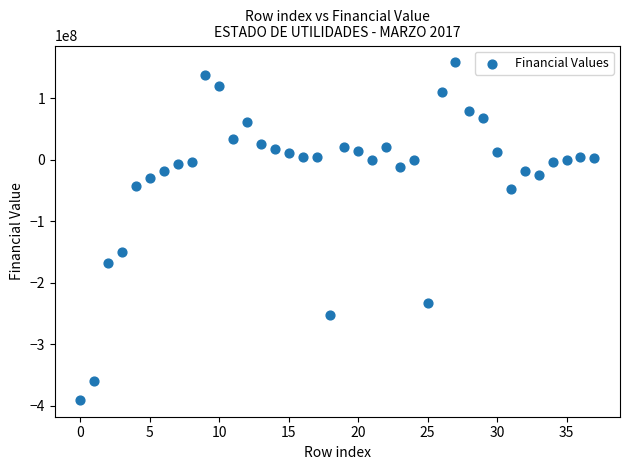

What Y value in the scatter plot is closest to -116408134?

-149746873.1